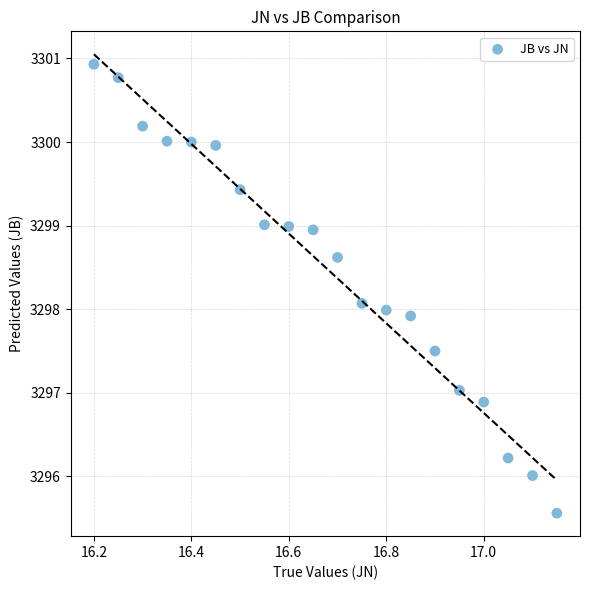

What is the range of X values (max minus min)?

0.9